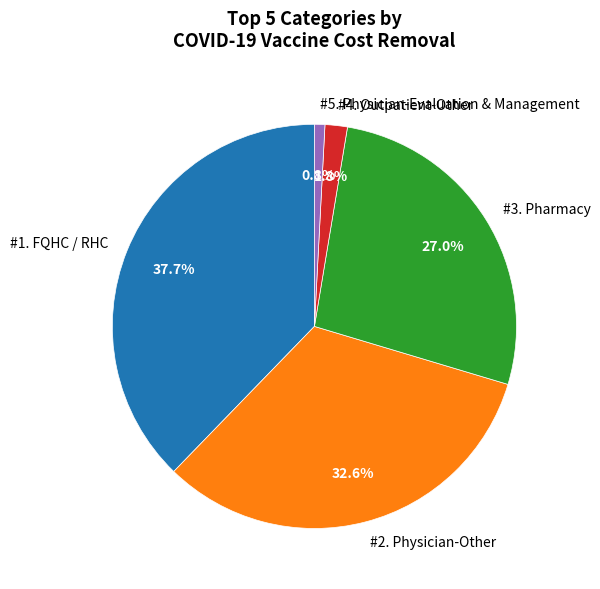

How many segments does this pie chart have?

5